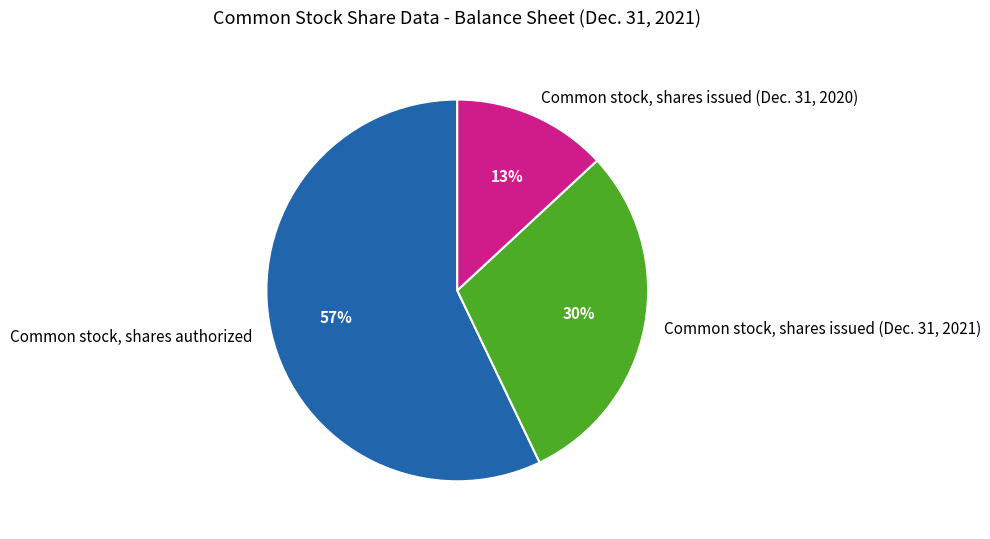

Which has a higher value, Common stock, shares issued (Dec. 31, 2021) or Common stock, shares authorized?

Common stock, shares authorized